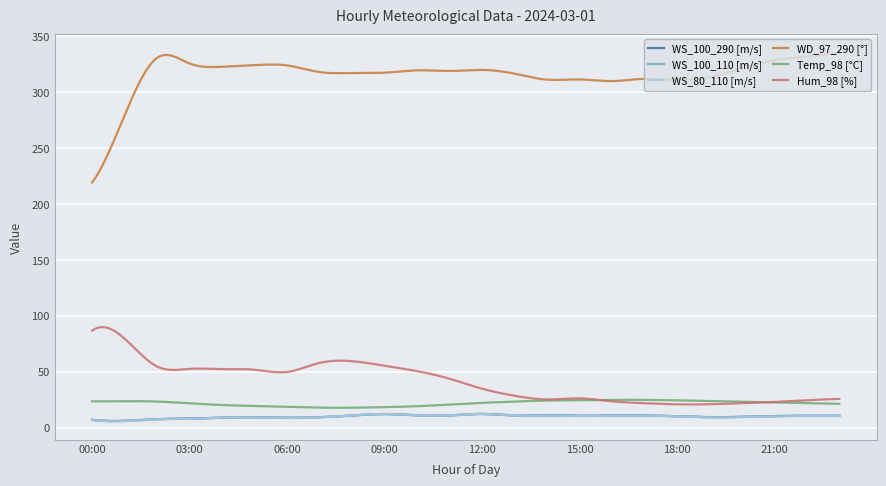

Which series has the largest total across all categories?

WD_97_290 [°]